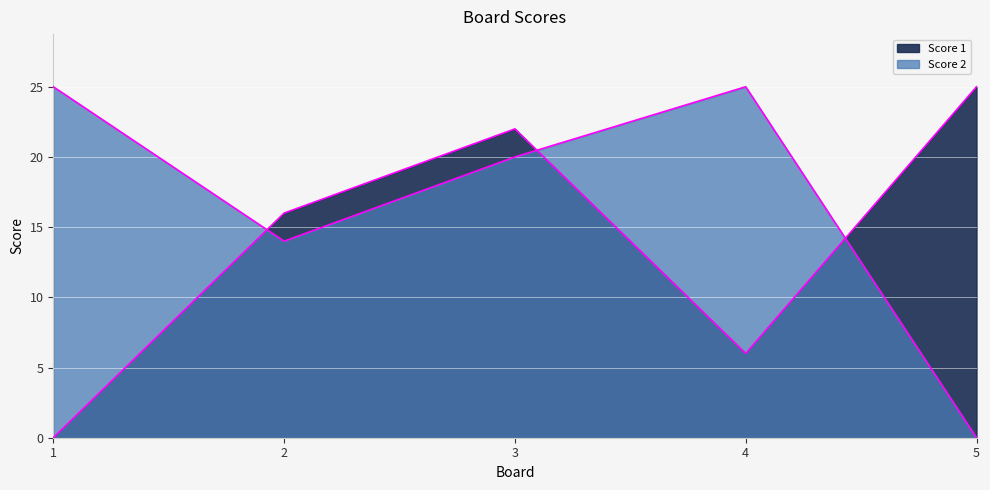

True or false: Score 2 has a value of 12 at 3.

False